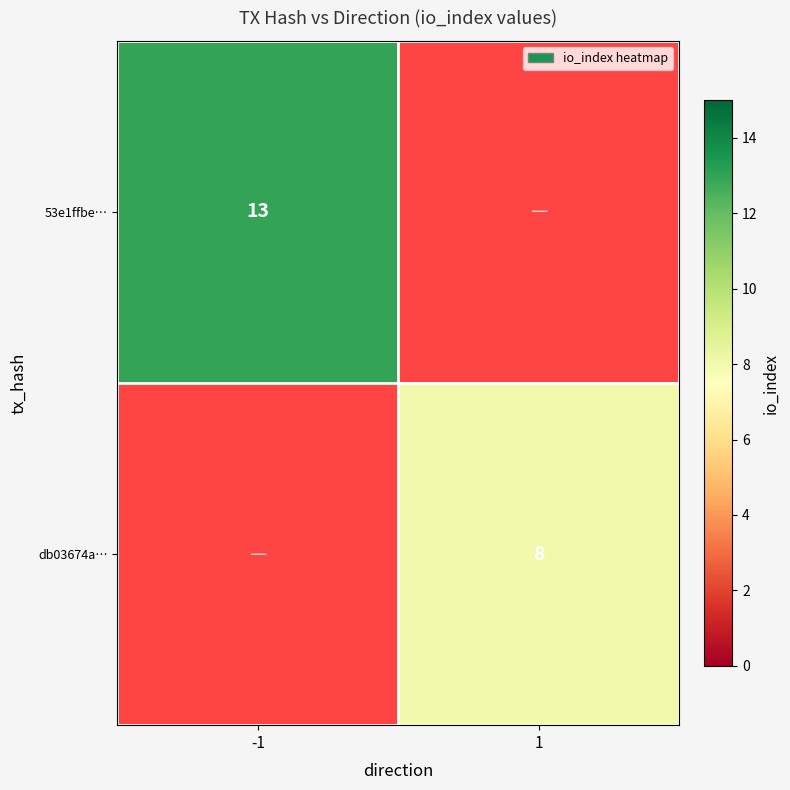

Count the number of categories in the chart.

2